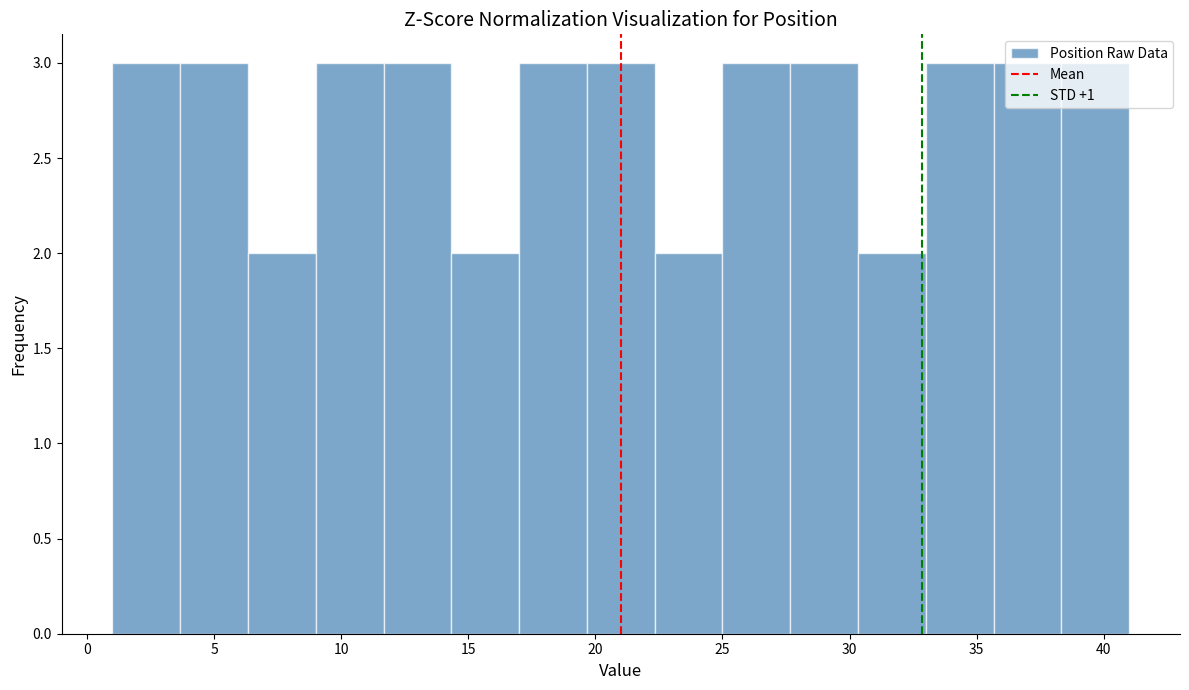

Reading left to right, transcribe this chart: for each bar, give the range it covers on the x-axis and its height. Neither the bar edges nor the heights are printed on the chart, so give them approximately, as read against the axes.

1.0 to 3.5: 3
3.5 to 6.5: 3
6.5 to 9.0: 2
9.0 to 11.5: 3
11.5 to 14.5: 3
14.5 to 17.0: 2
17.0 to 19.5: 3
19.5 to 22.5: 3
22.5 to 25.0: 2
25.0 to 27.5: 3
27.5 to 30.5: 3
30.5 to 33.0: 2
33.0 to 35.5: 3
35.5 to 38.5: 3
38.5 to 41.0: 3